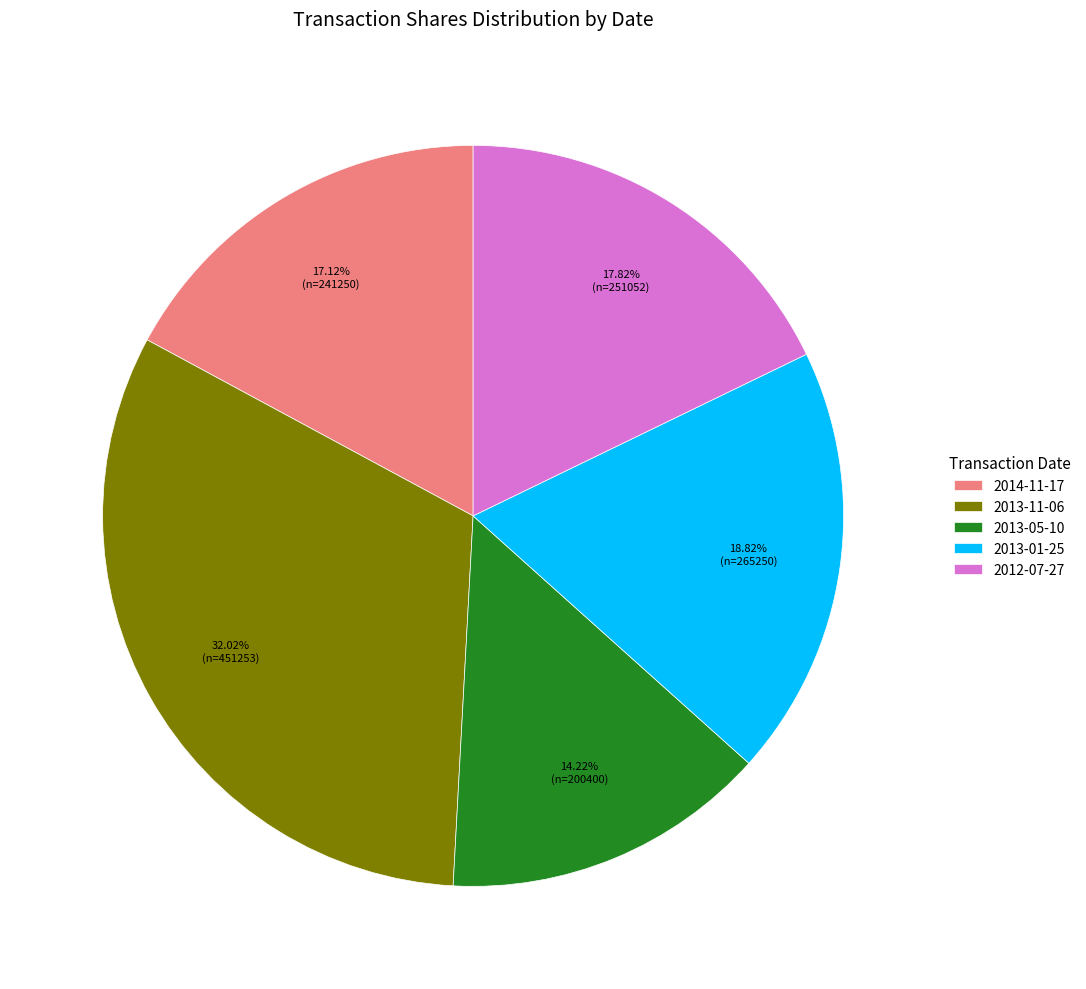

Which has a higher value, 2013-11-06 or 2013-05-10?

2013-11-06